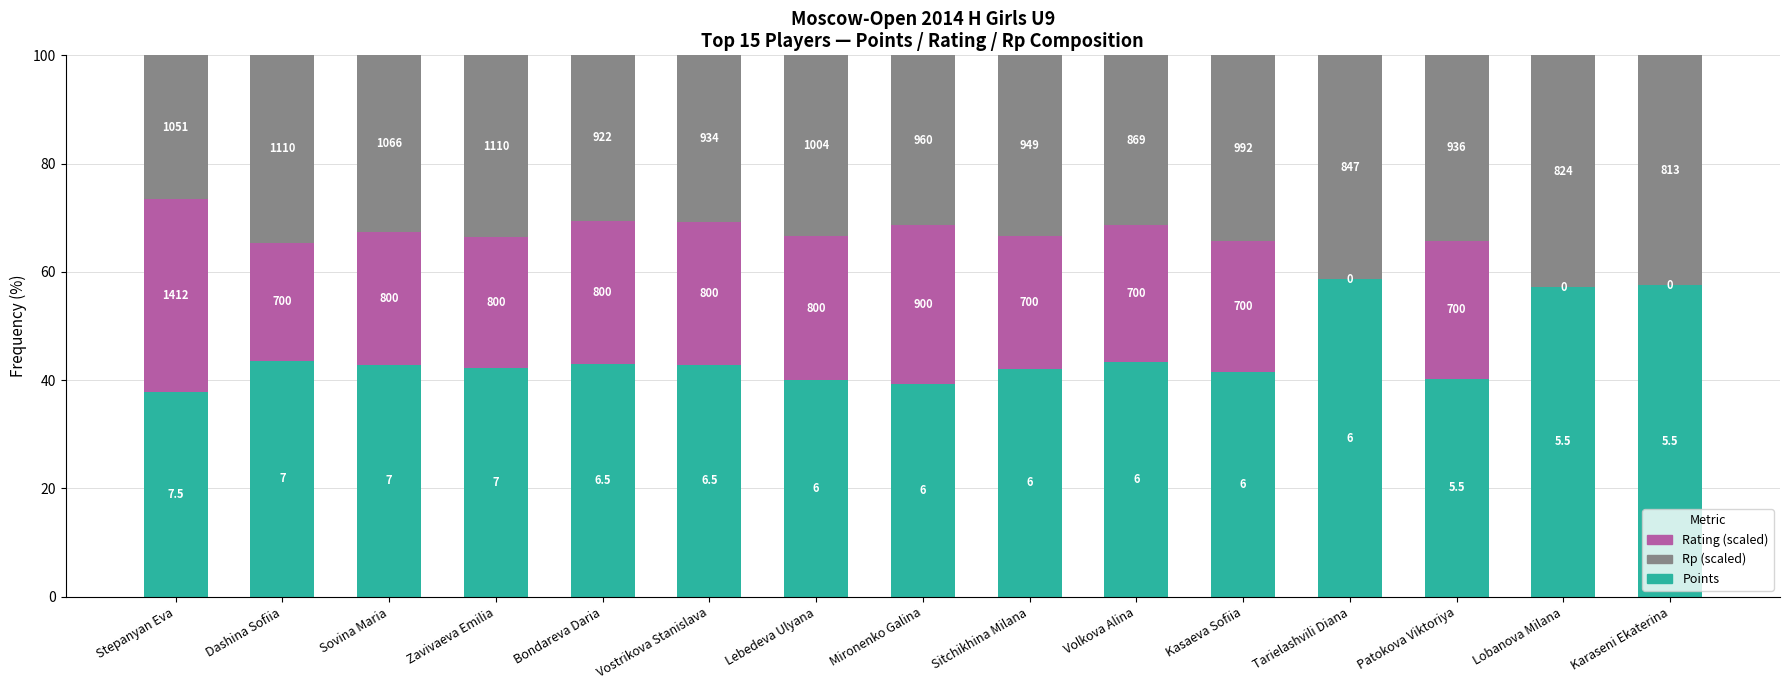

What are all the series names shown in the legend?

Rating (scaled), Rp (scaled), Points